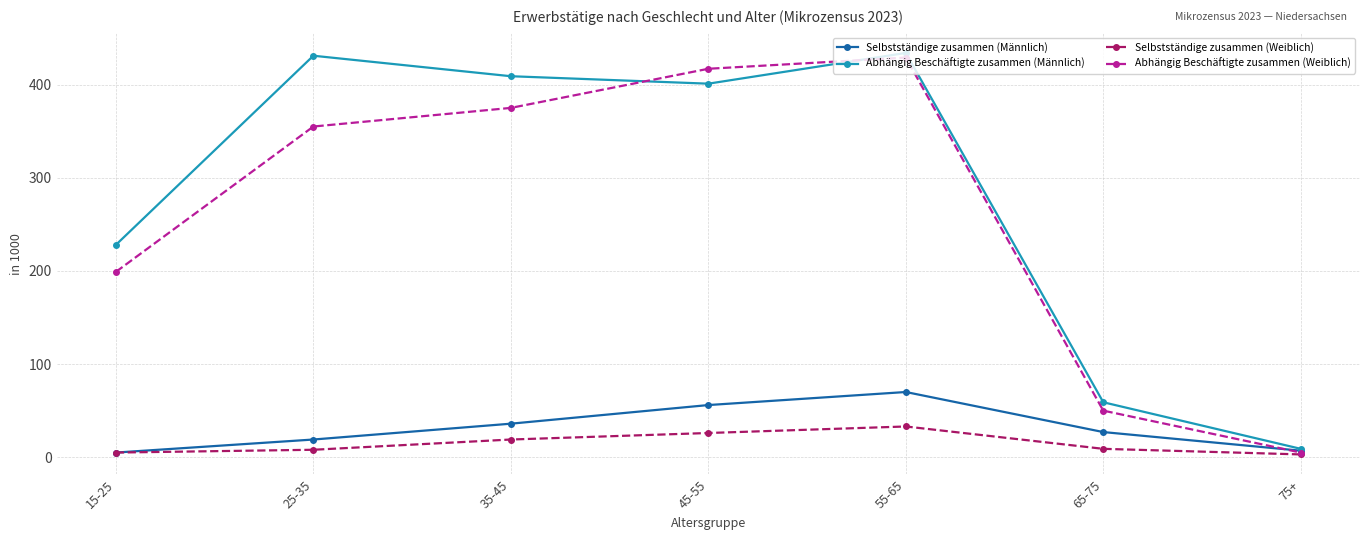

The value of Selbstständige zusammen (Männlich) at 65-75 is 7. True or false?

False